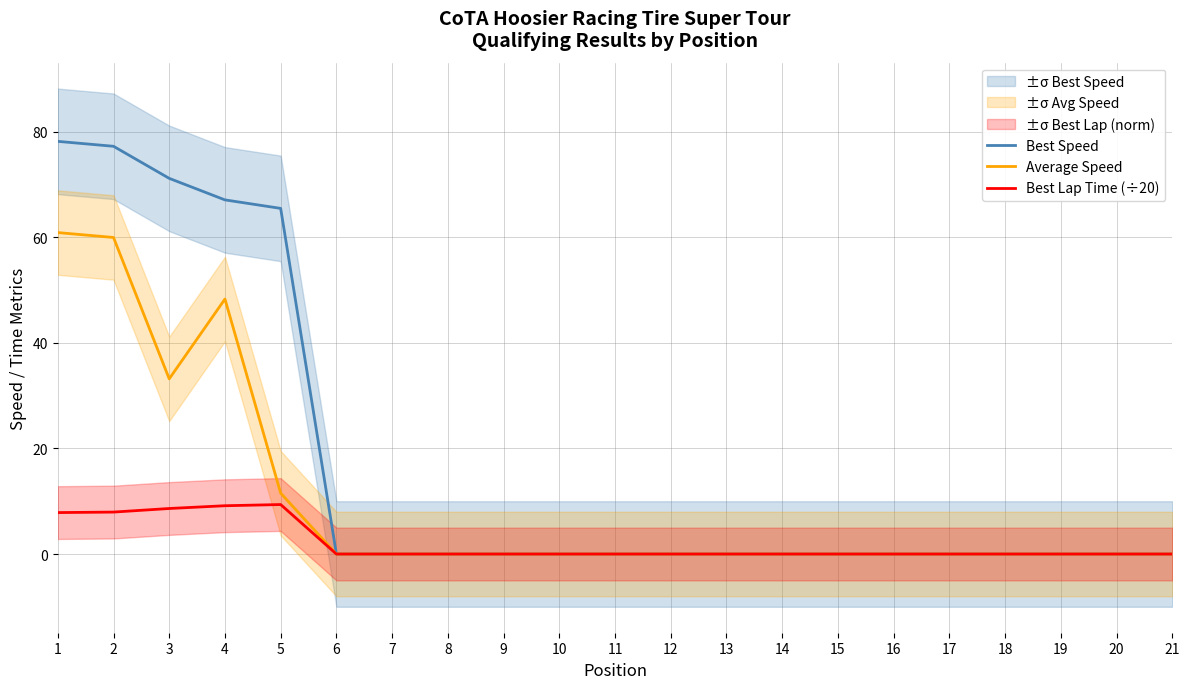

True or false: Average Speed and Best Lap Time (÷20) intersect in this chart.

False